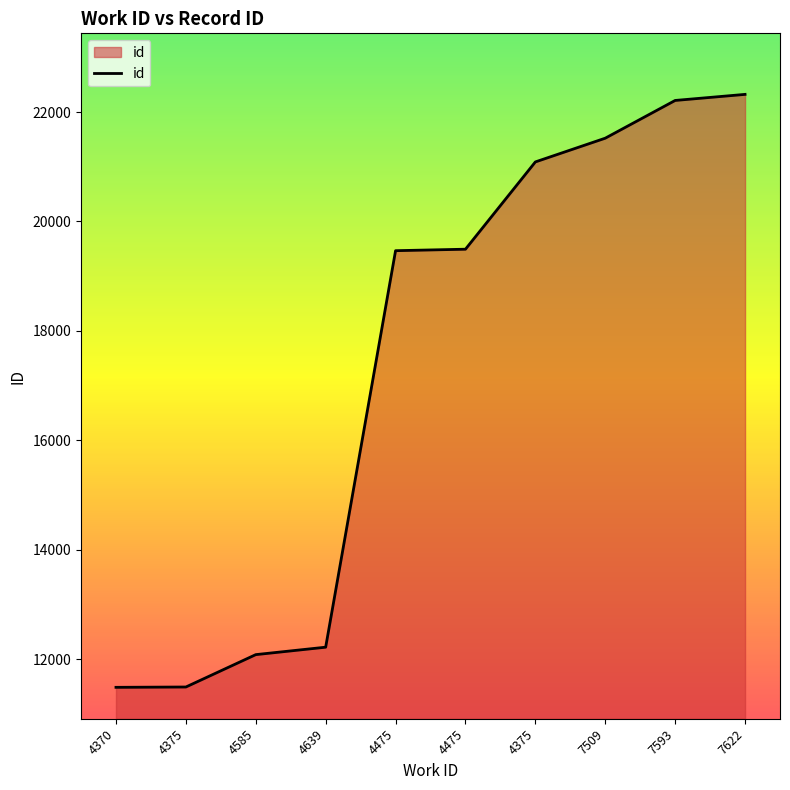

How many distinct data groups are displayed?

1